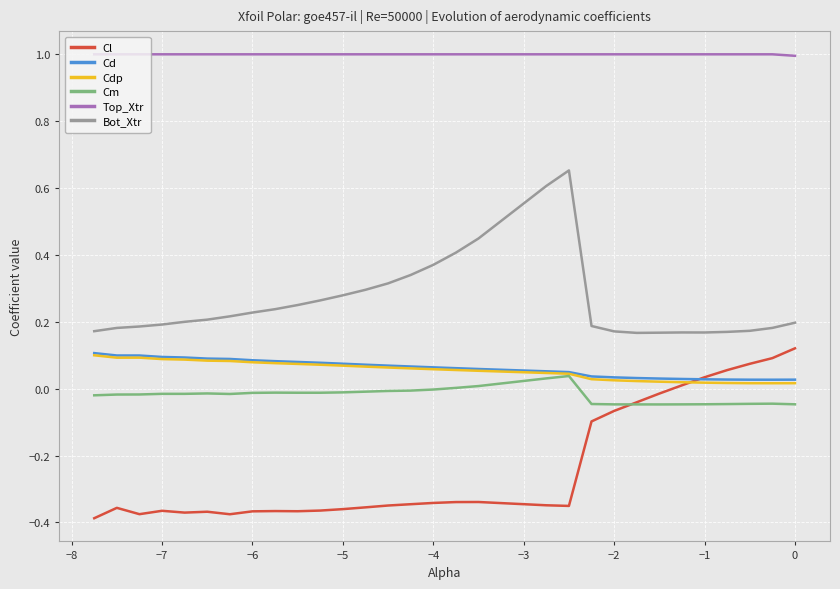

True or false: Cd and Top_Xtr cross at least once.

False